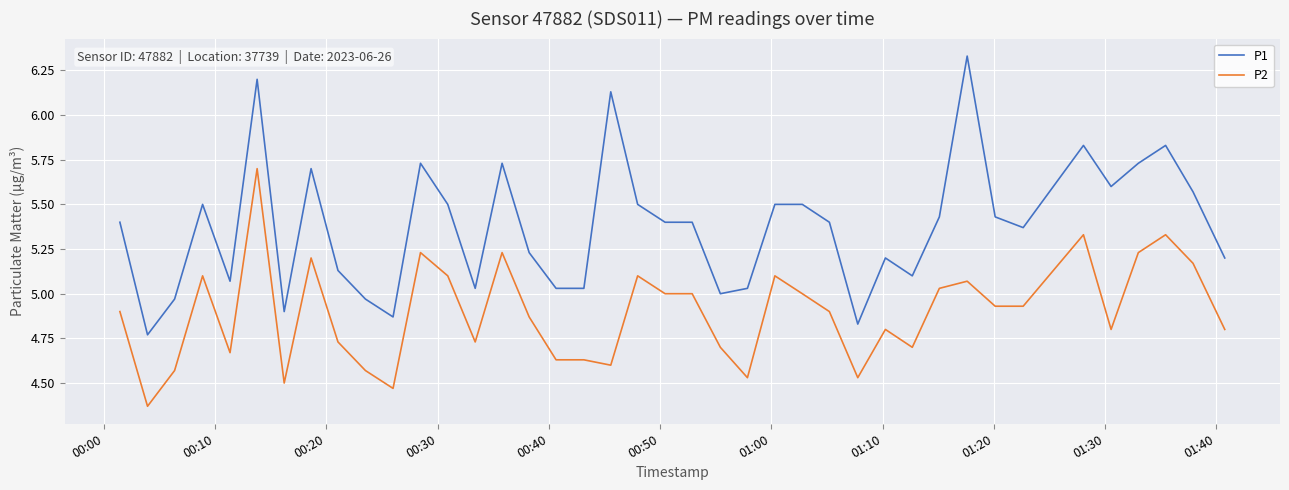

Which series has the largest total across all categories?

P1